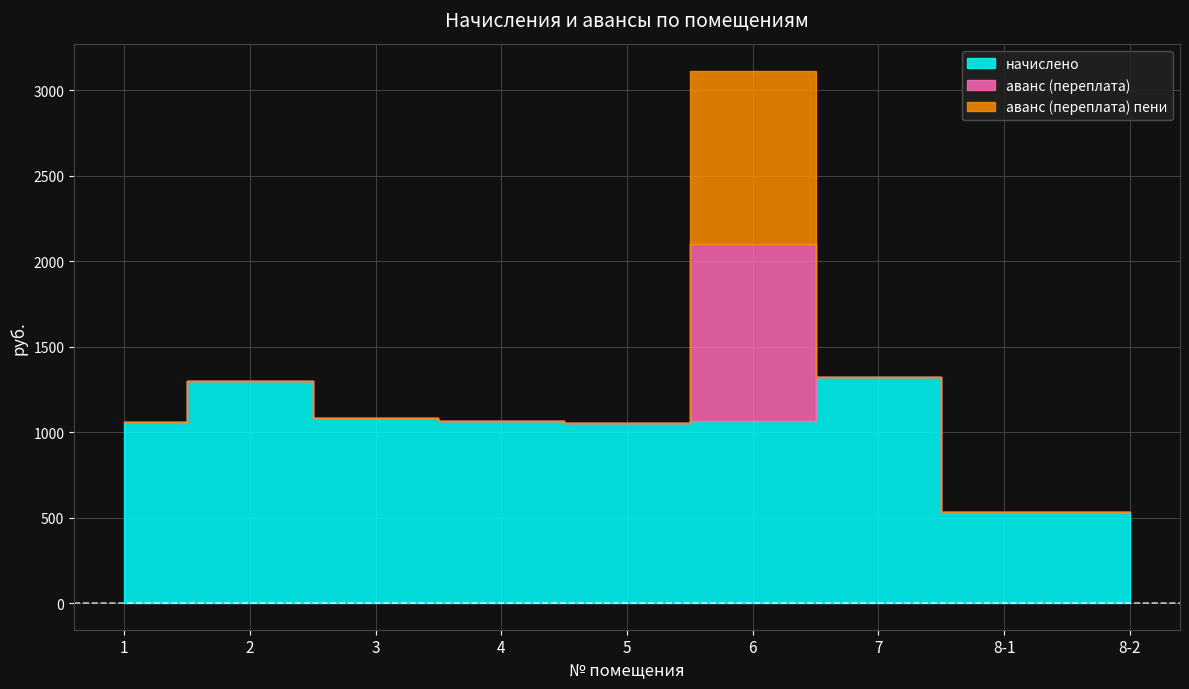

What is the sum of all аванс (переплата) пени values?

1013.8